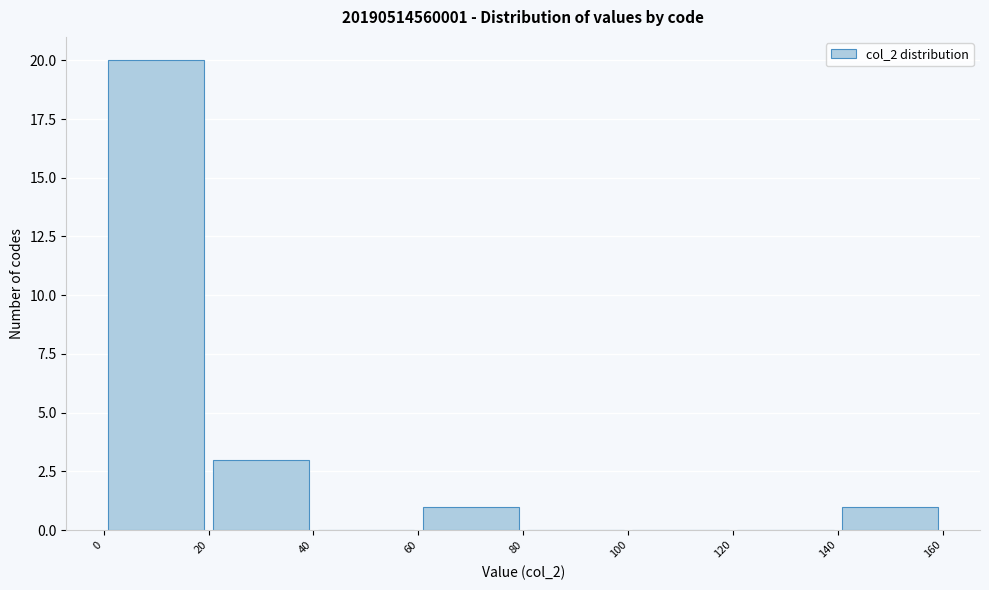

Reading left to right, list every bar in this chart as the range it spans on the x-axis followed by its height. The values are not printed on the chart, so give them approximately, as read against the axis.

0 to 20: 20
20 to 40: 3
40 to 60: 0
60 to 80: 1
80 to 100: 0
100 to 120: 0
120 to 140: 0
140 to 160: 1